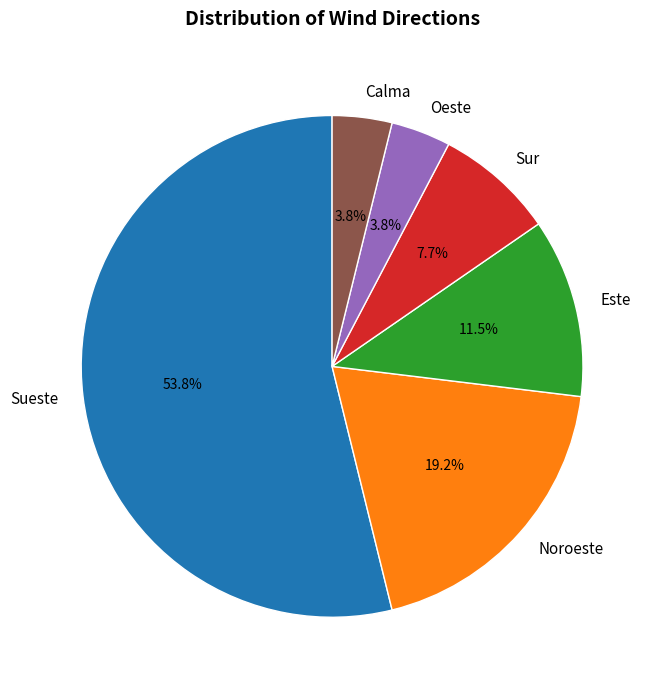

True or false: Sueste accounts for 68% of the total.

False